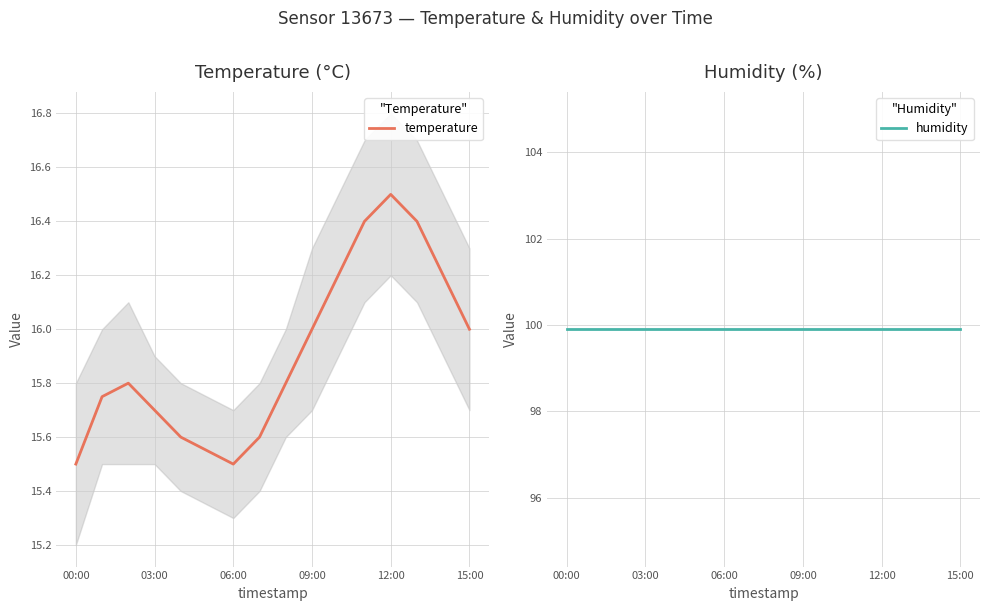

How many lines are shown in the chart?

2